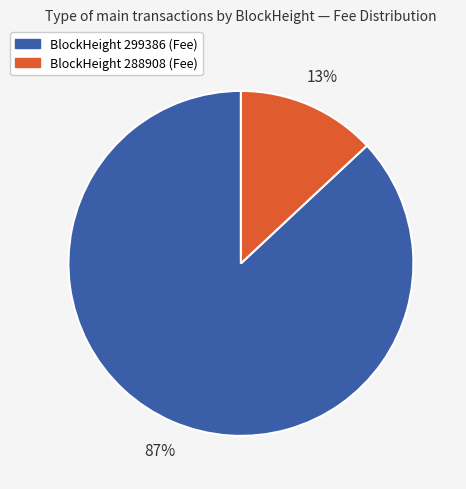

Does any single category account for the majority?

Yes